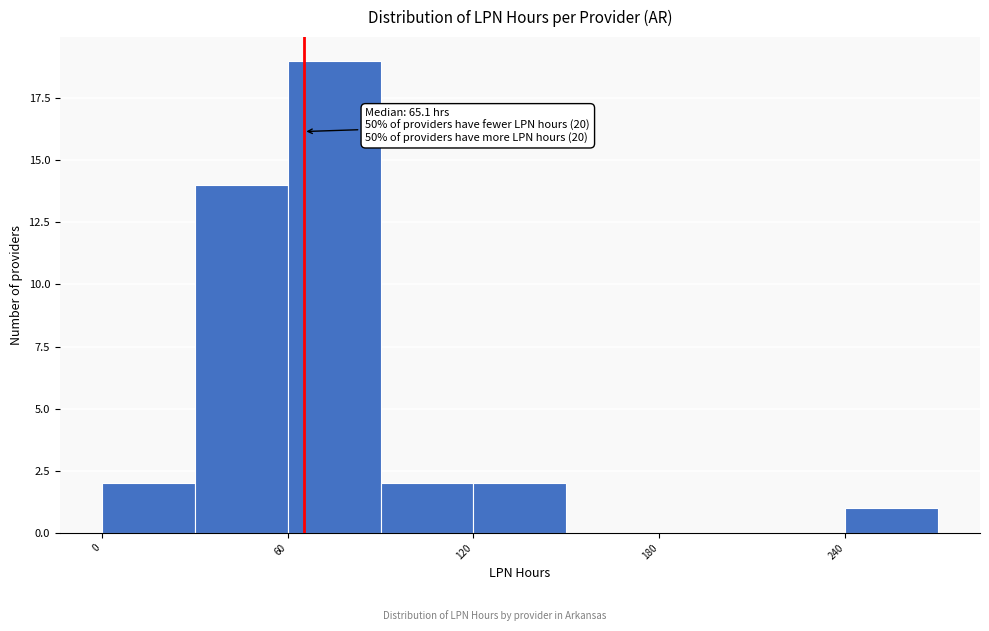

Around what value on the x-axis is the tallest bar? Give the approximate position of its centre, as read against the axis.

80